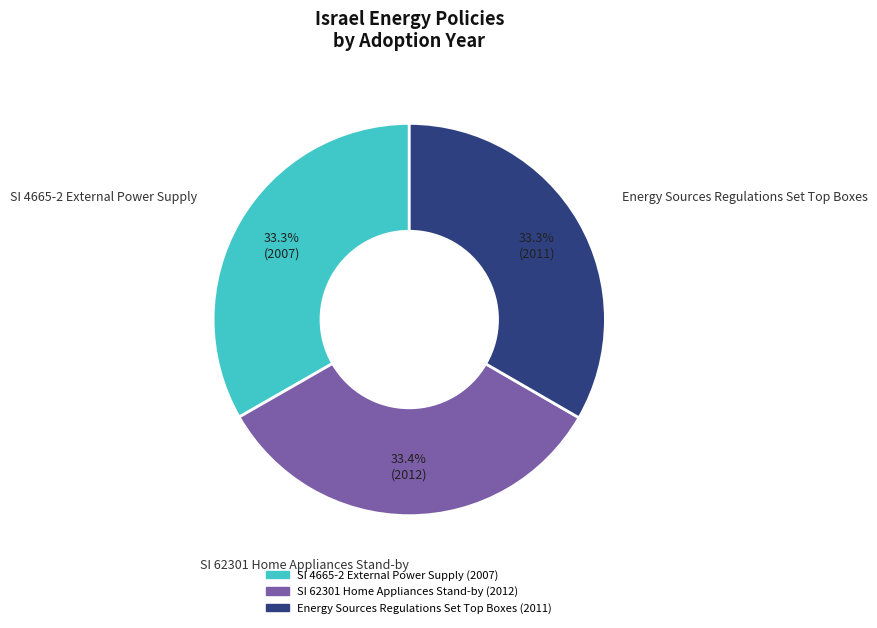

Is it true that SI 4665-2 External Power Supply is 41% of the pie?

False